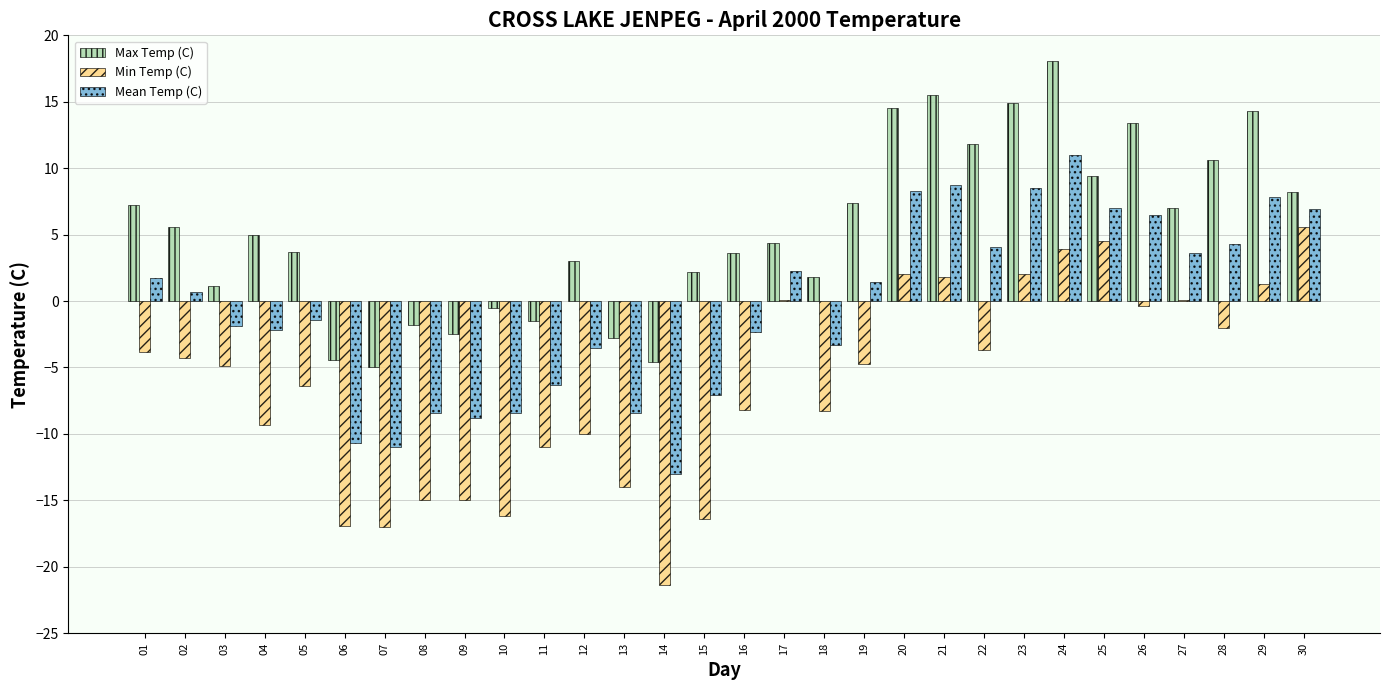

The value of Max Temp (C) at 14 is -4.6. True or false?

True